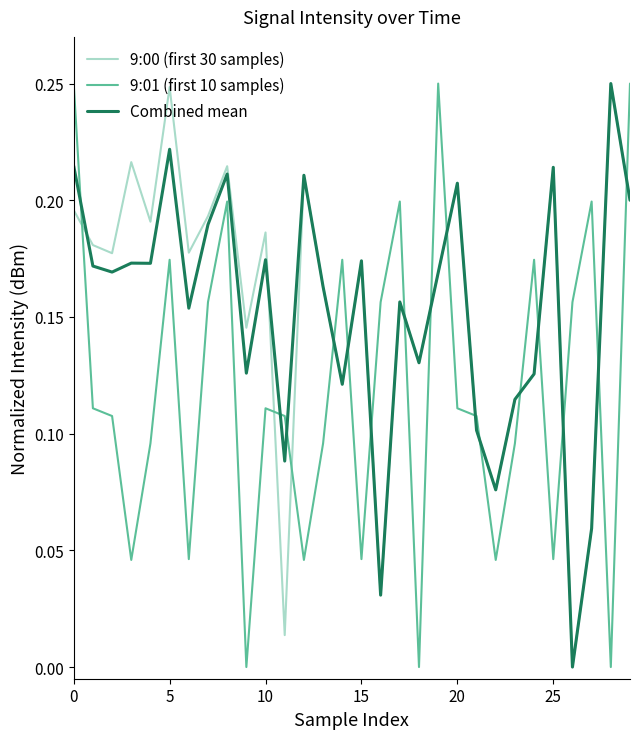

True or false: 9:01 (first 10 samples) and 9:00 (first 30 samples) intersect in this chart.

True